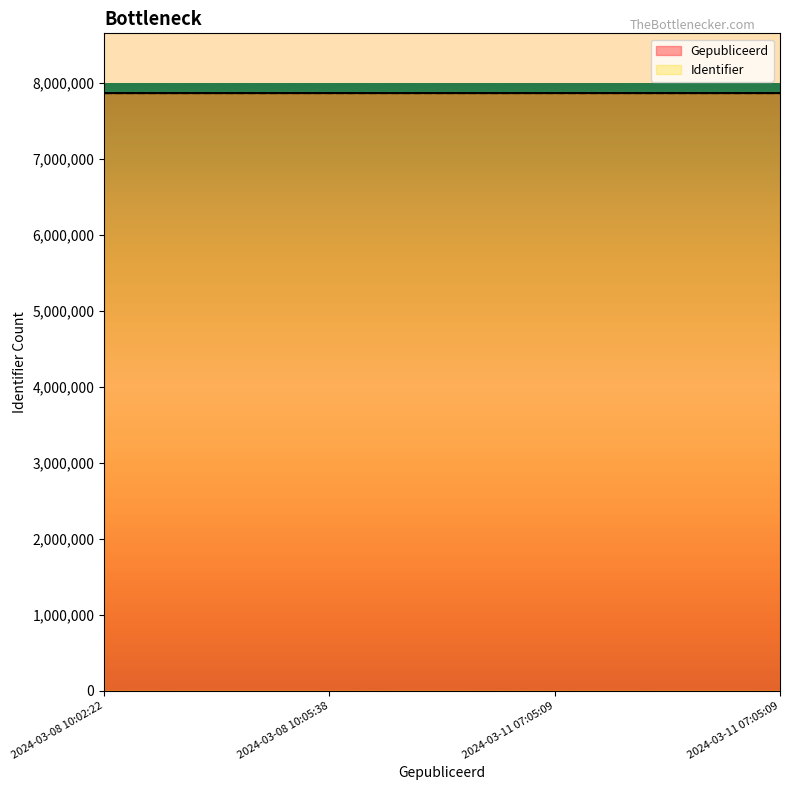

The Identifier series shows 11882881 at 2024-03-08 10:05:38. True or false?

False